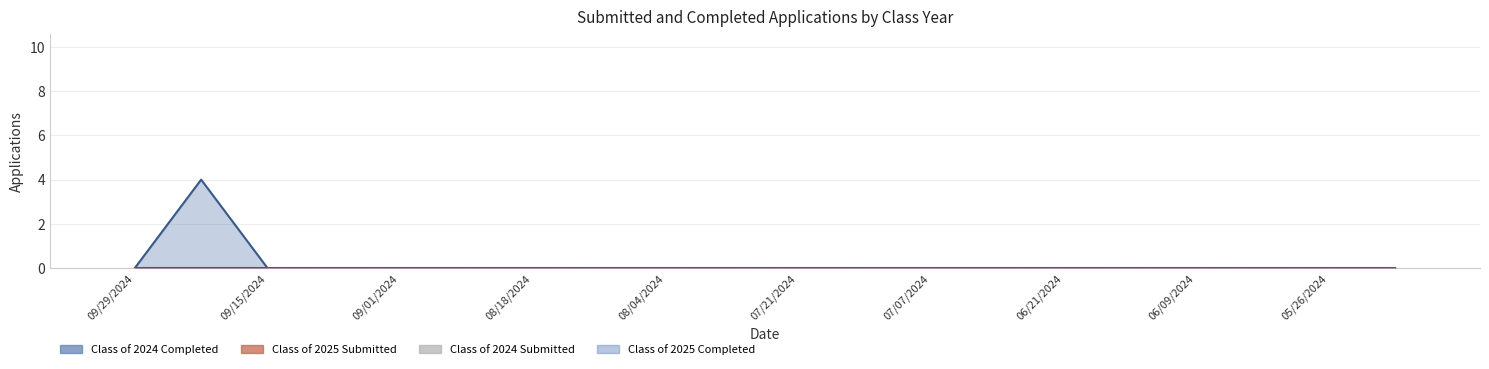

Which has a higher value, 07/07/2024 or 07/21/2024?

07/07/2024